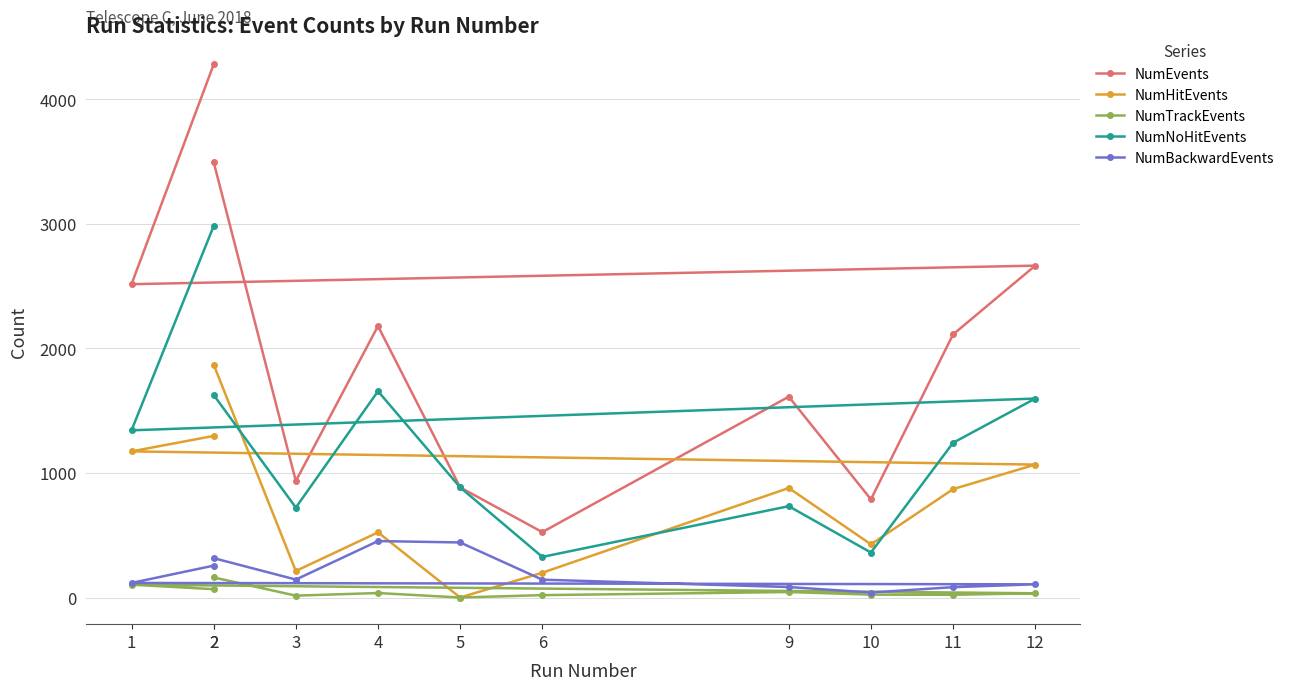

What is the difference between the second highest and minimum values in the NumBackwardEvents series?

402